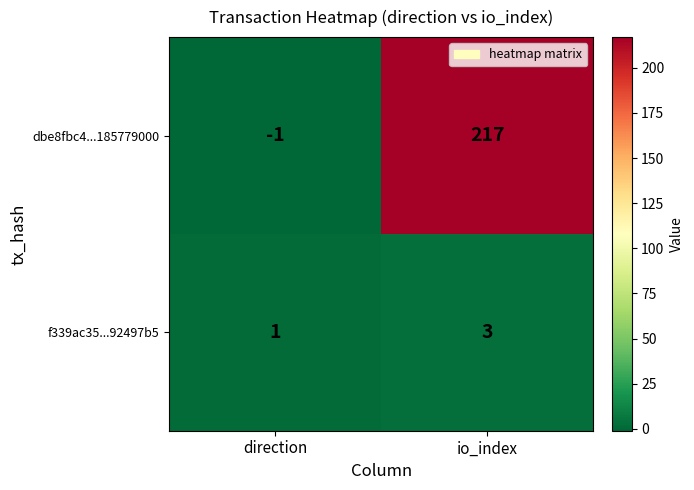

Count the number of categories in the chart.

2